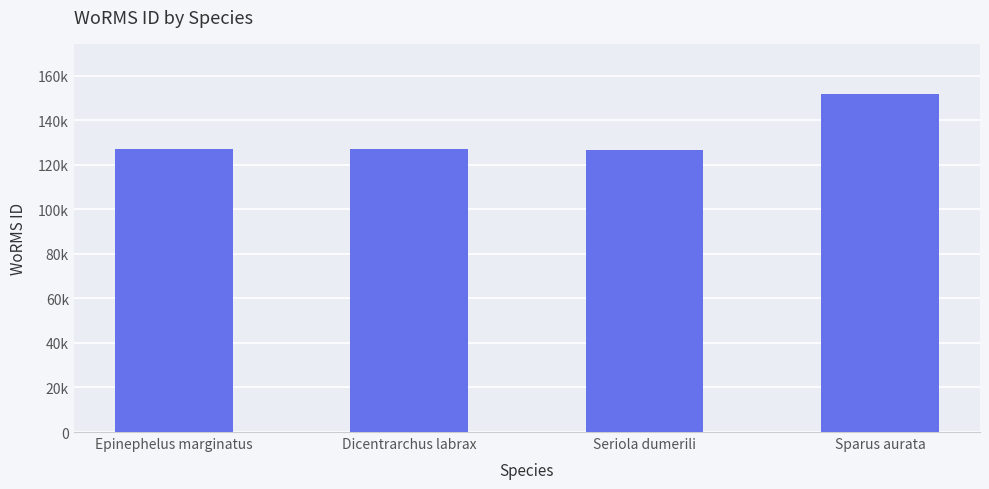

The value at Dicentrarchus labrax is 126975. True or false?

True